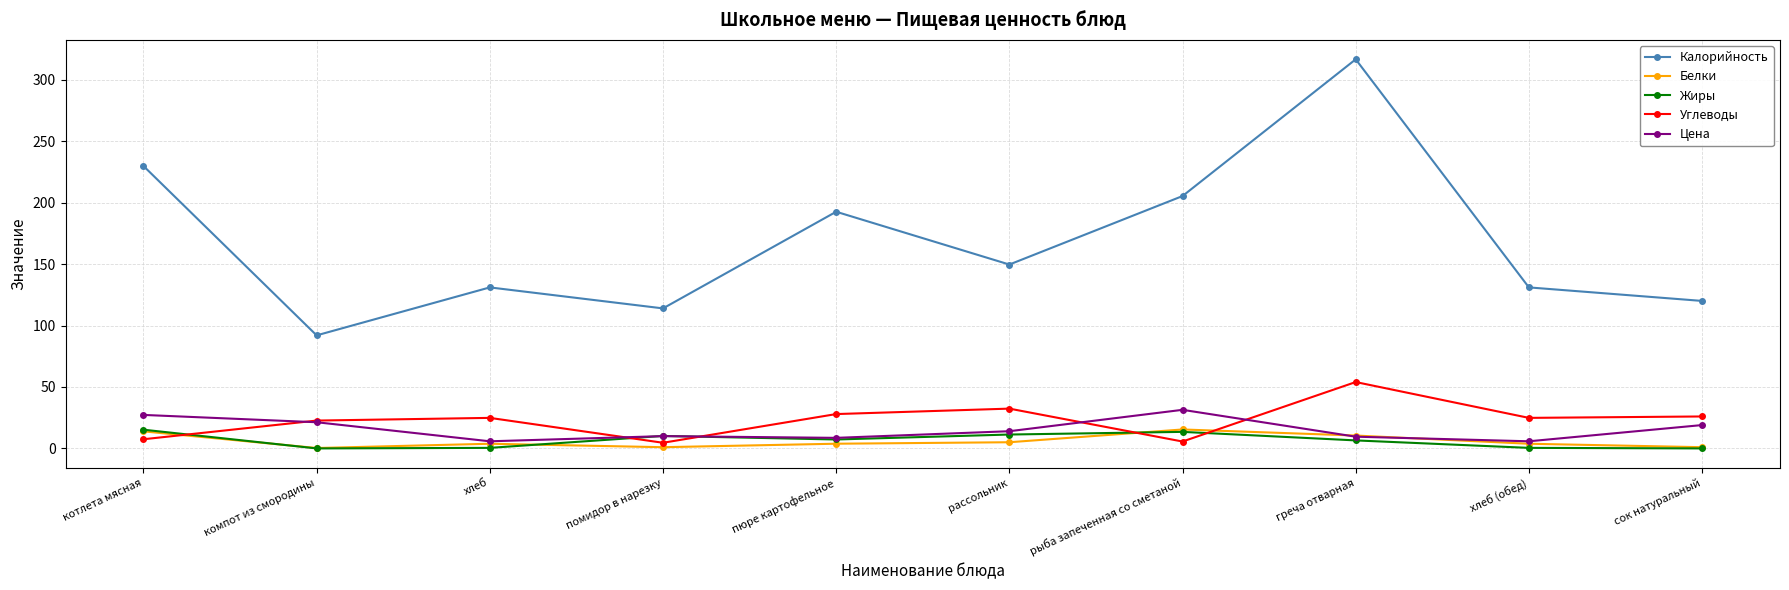

True or false: Белки has a value of 15.4 at рыба запеченная со сметаной.

True